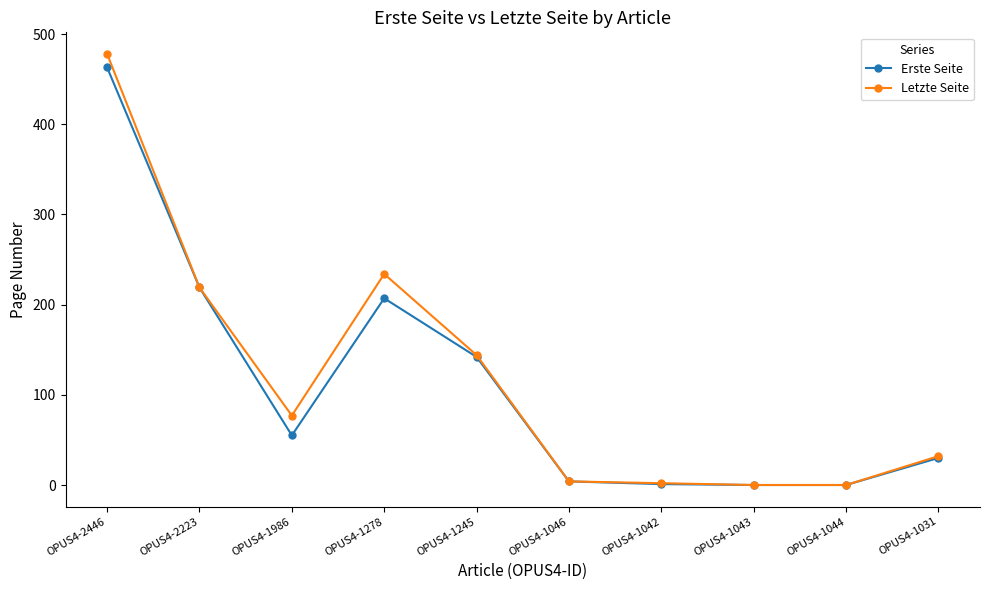

What is the label of the 10th point from the left?

OPUS4-1031